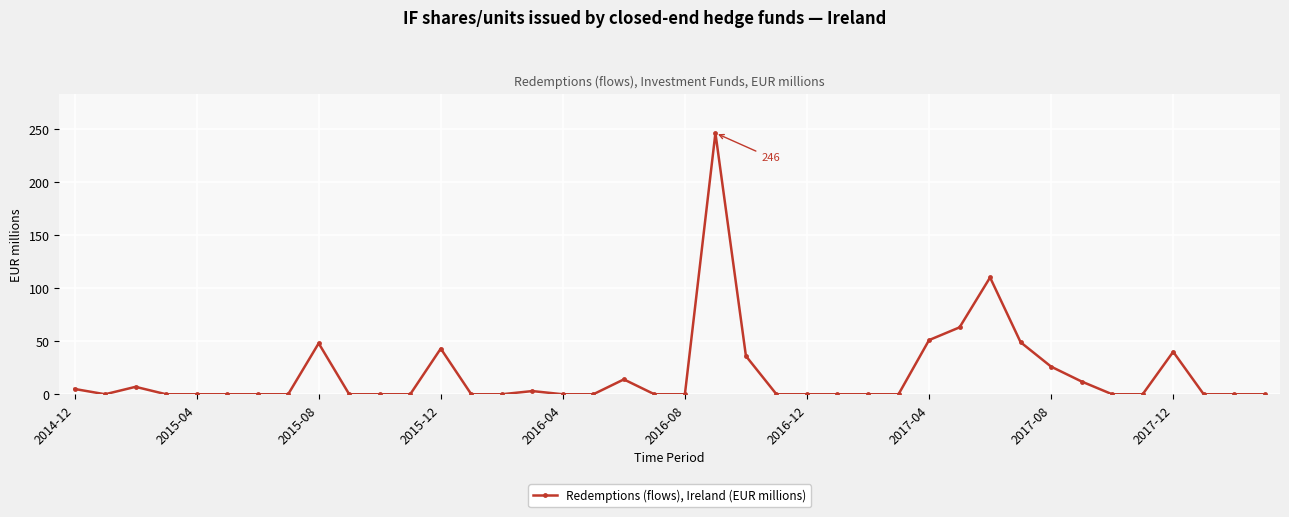

What is the value of the 23rd point from the left?

36